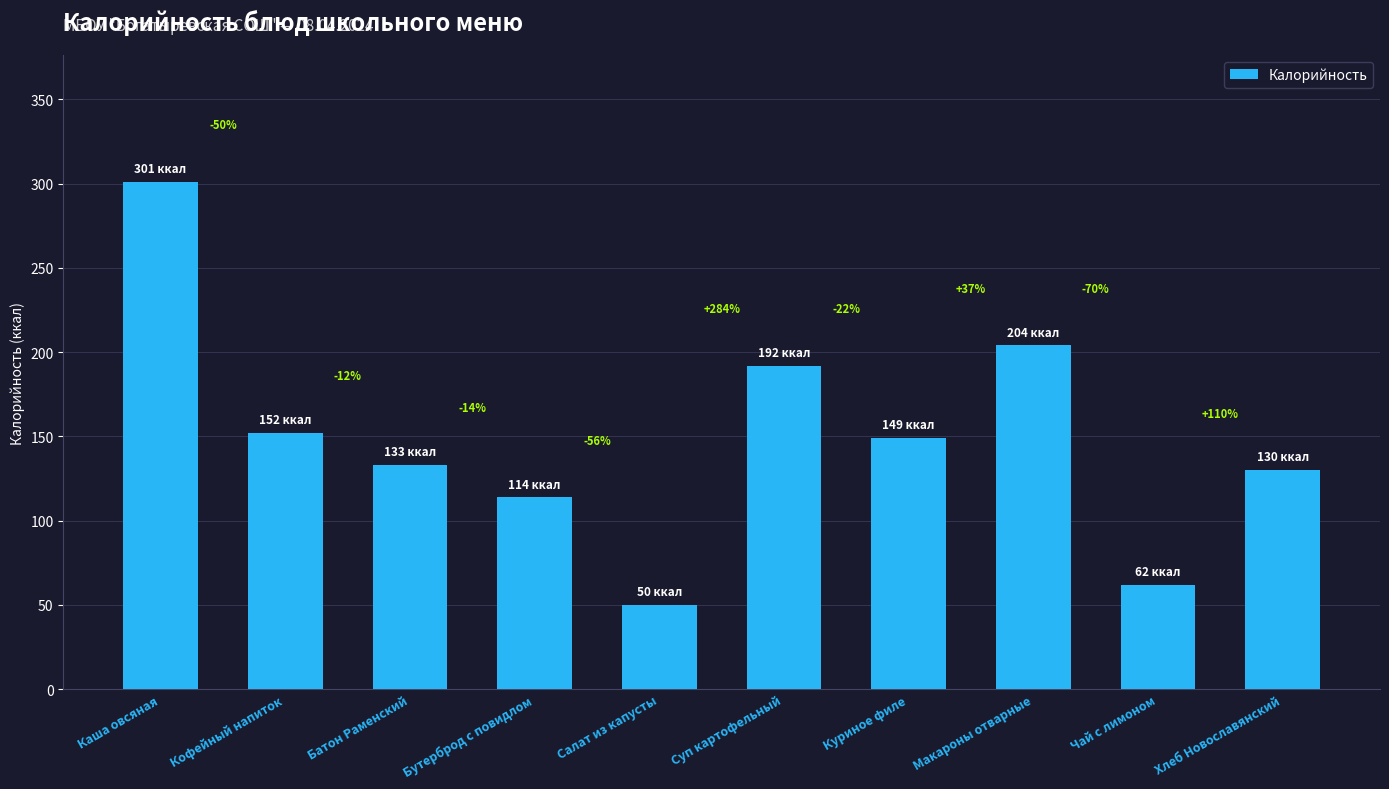

What is the value of the 4th bar from the left?

113.8